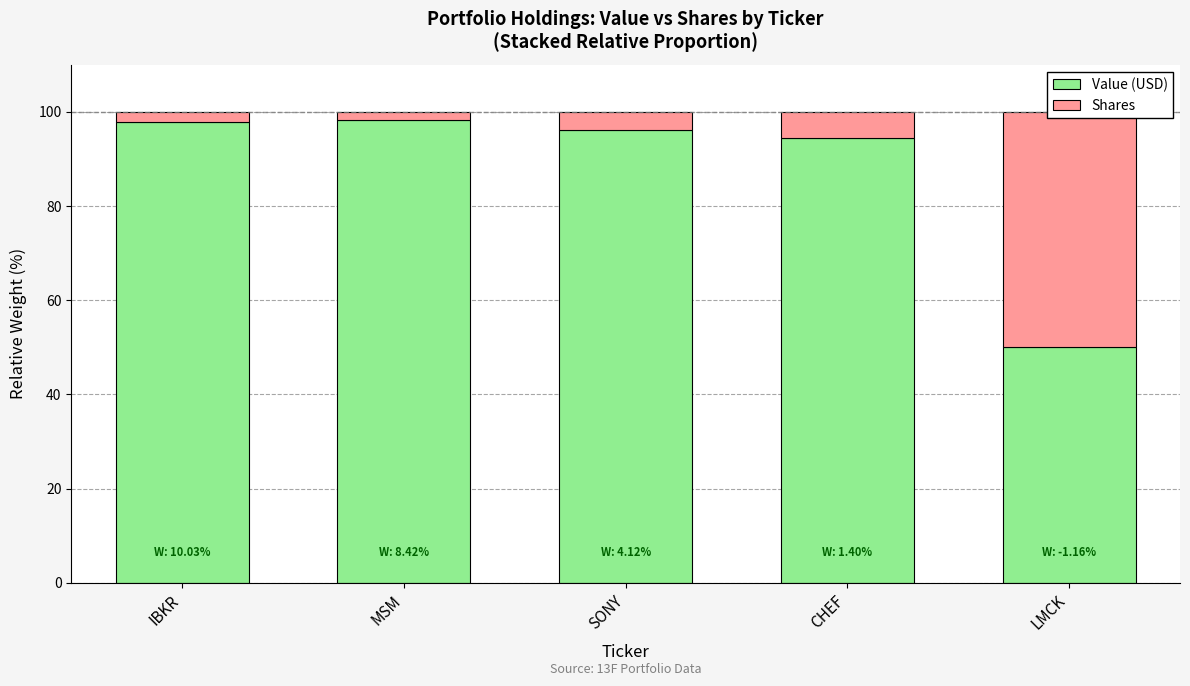

Where does the Shares series first go above 3?

SONY